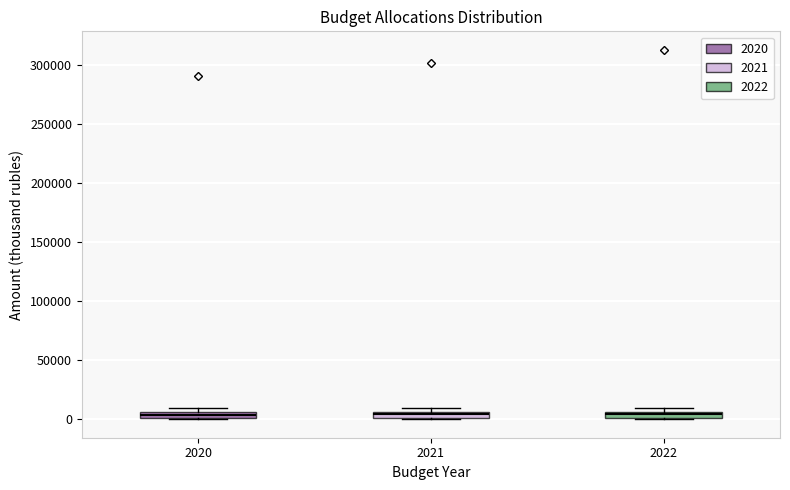

Where is the upper edge of the box at x = 2022 on the y-axis? The values are not printed on the chart, so give them approximately, as read against the axis.

5000